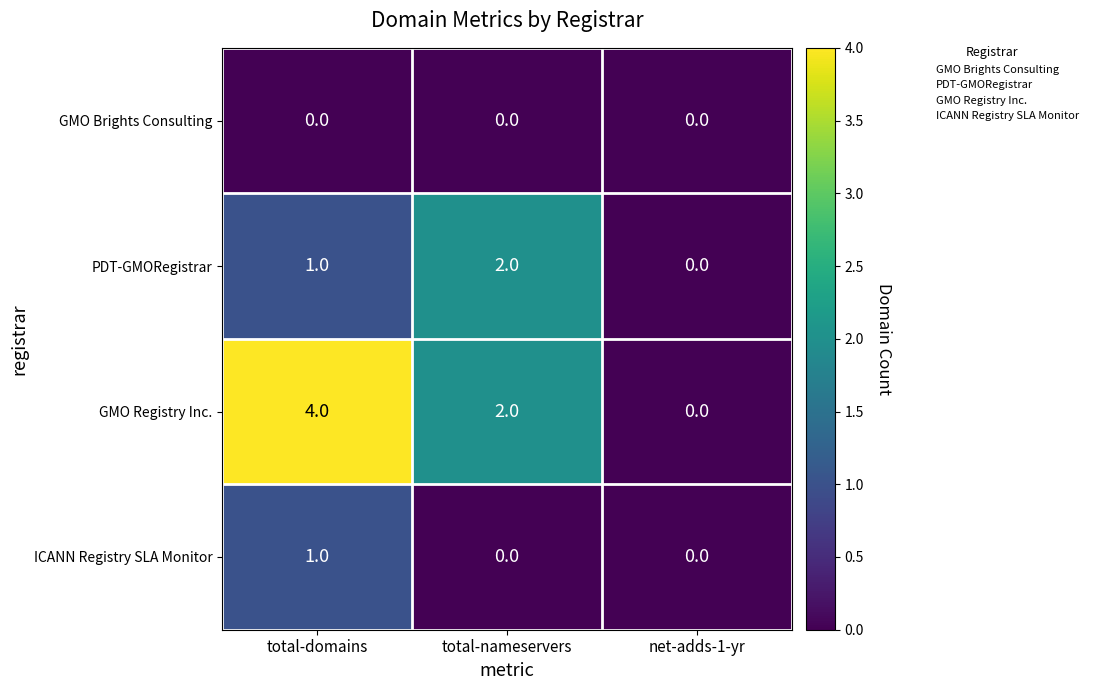

Which category has the highest value in the ICANN Registry SLA Monitor series?

total-domains